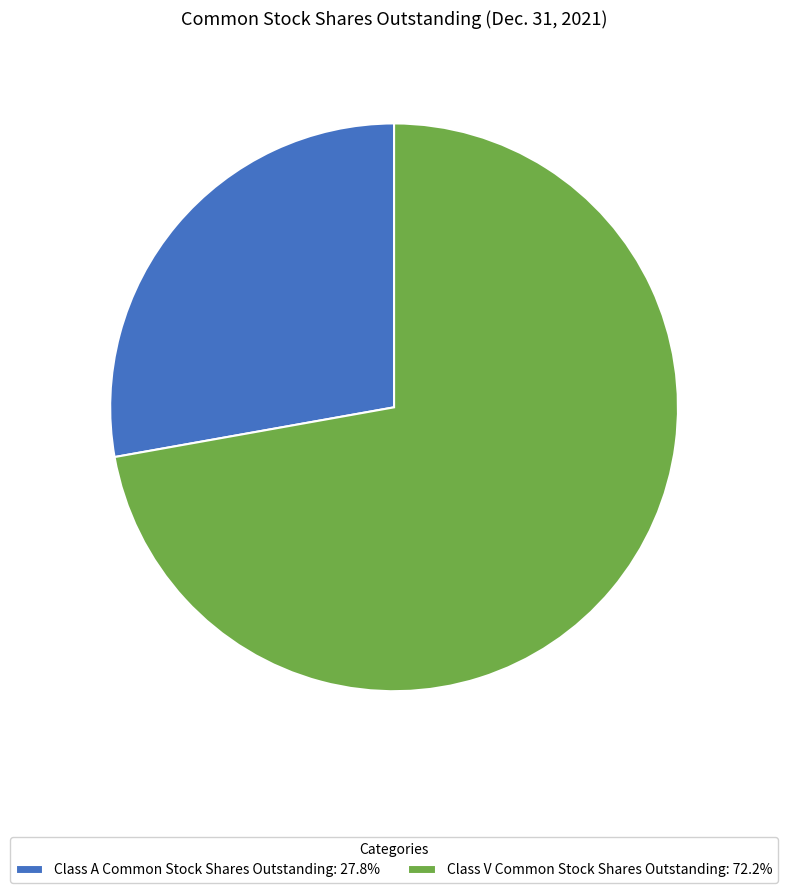

Approximately how many times larger is the value at Class V Common Stock Shares Outstanding: 72.2% compared to Class A Common Stock Shares Outstanding: 27.8%?

2.6